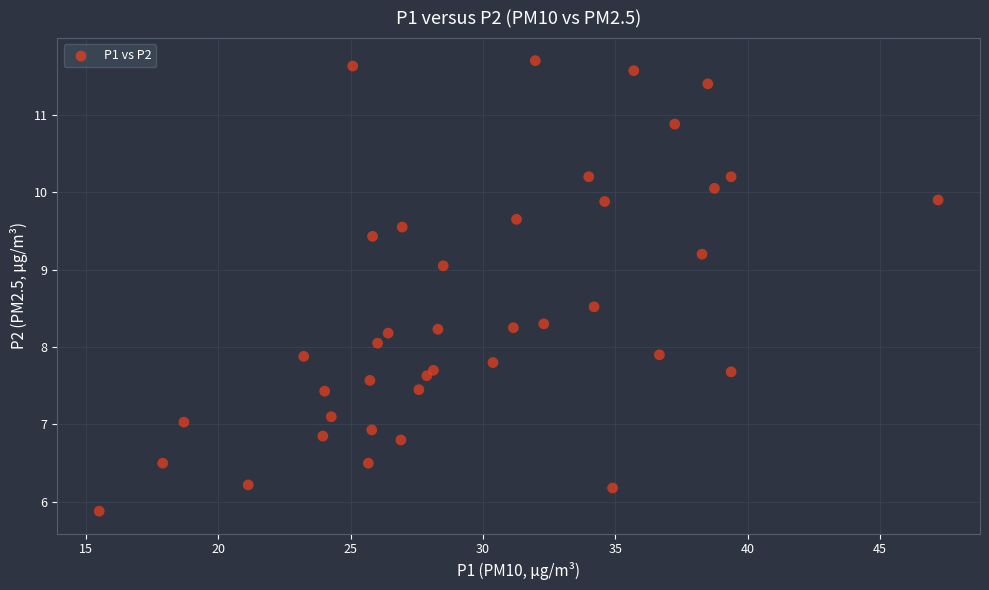

What is the range of X values (max minus min)?

31.7